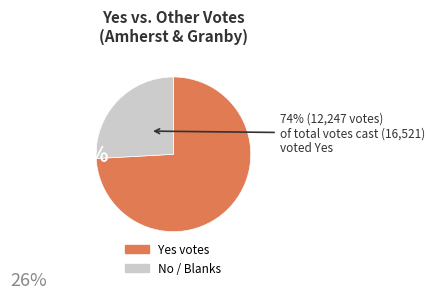

Is there any slice that represents more than half of the pie?

Yes